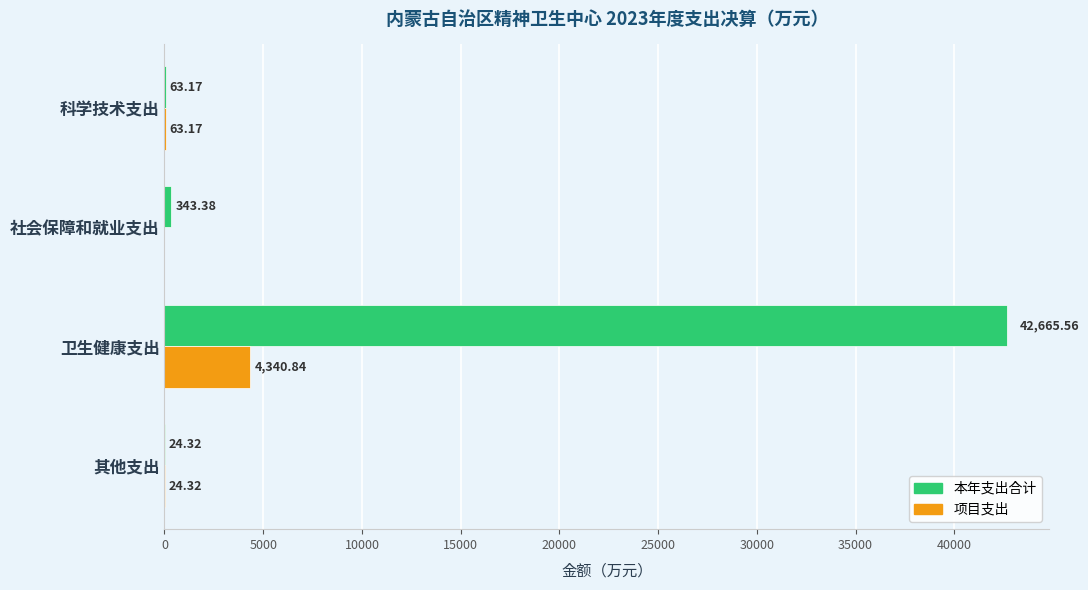

What is the average value of the 本年支出合计 series?

10774.1